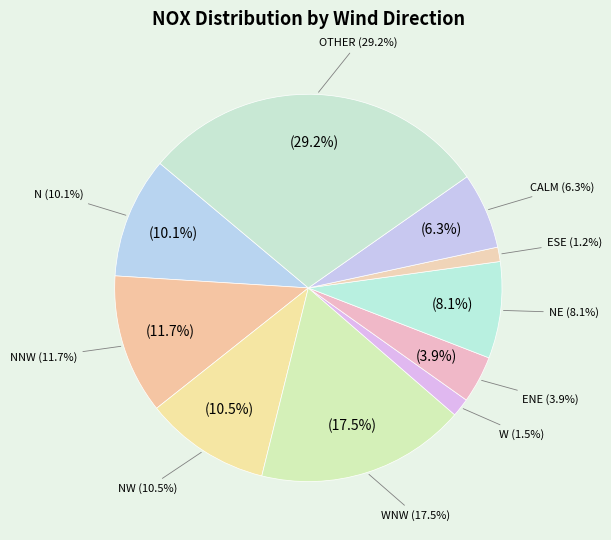

Which category has the biggest portion of the pie?

OTHER